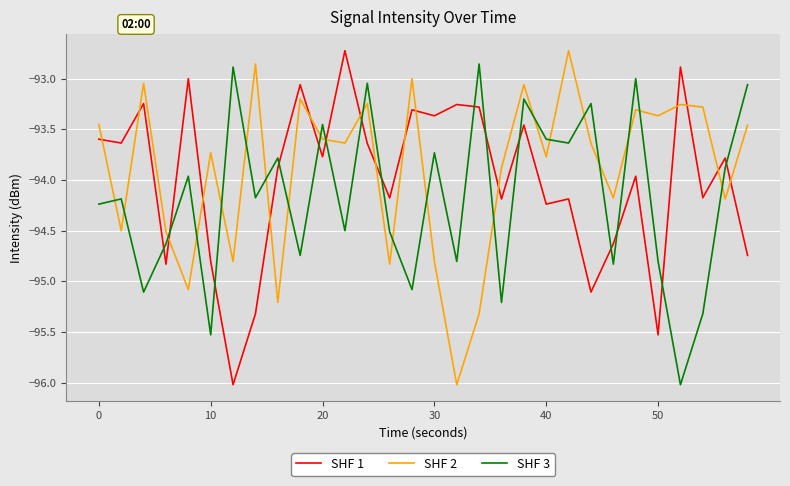

What is the minimum value shown in the chart?

-96.0